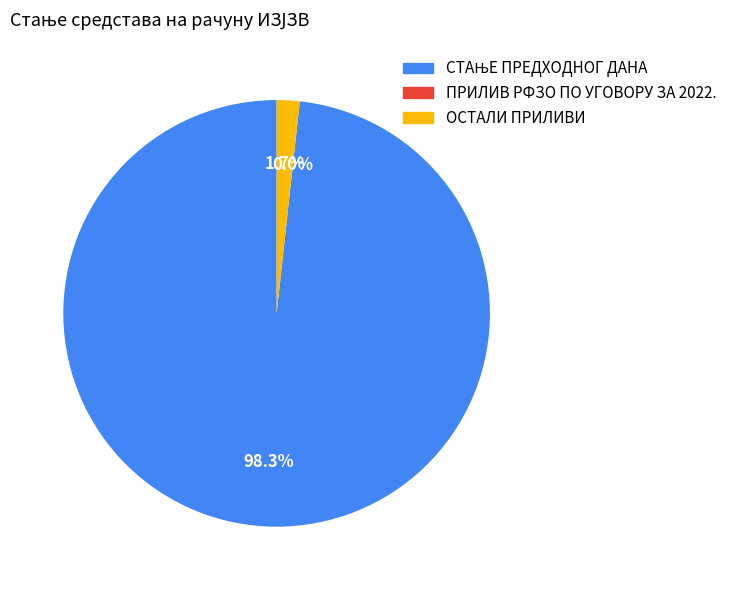

Is ОСТАЛИ ПРИЛИВИ the majority of the pie?

No